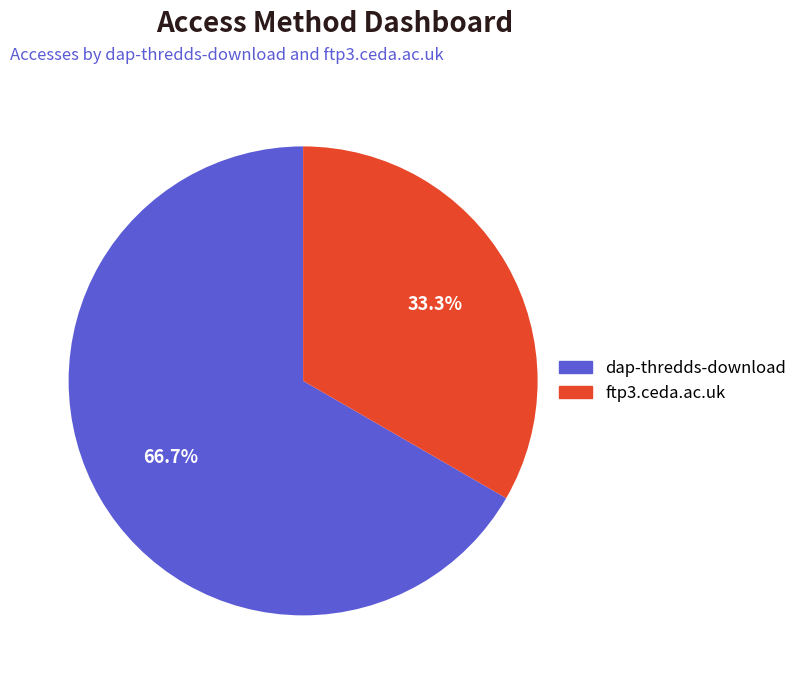

What percentage is the ftp3.ceda.ac.uk slice, to the nearest percent?

33%